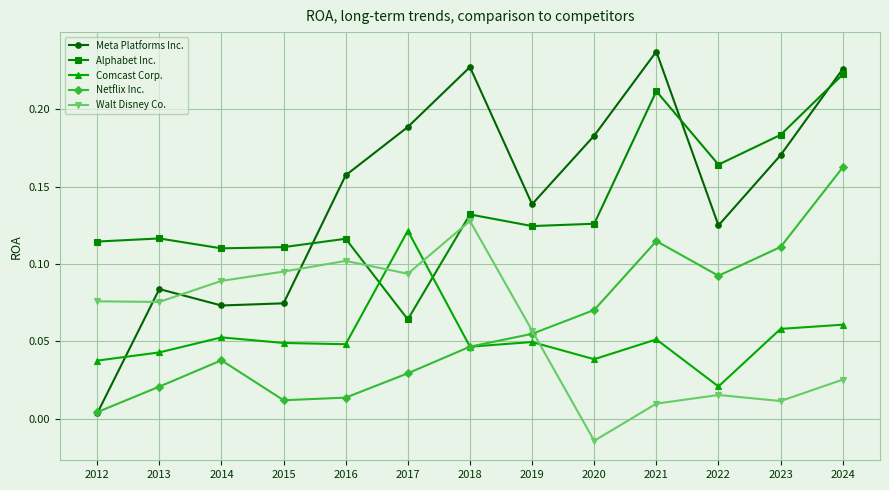

In Walt Disney Co., how many points are lower than both neighbors (excluding endpoints)?

4